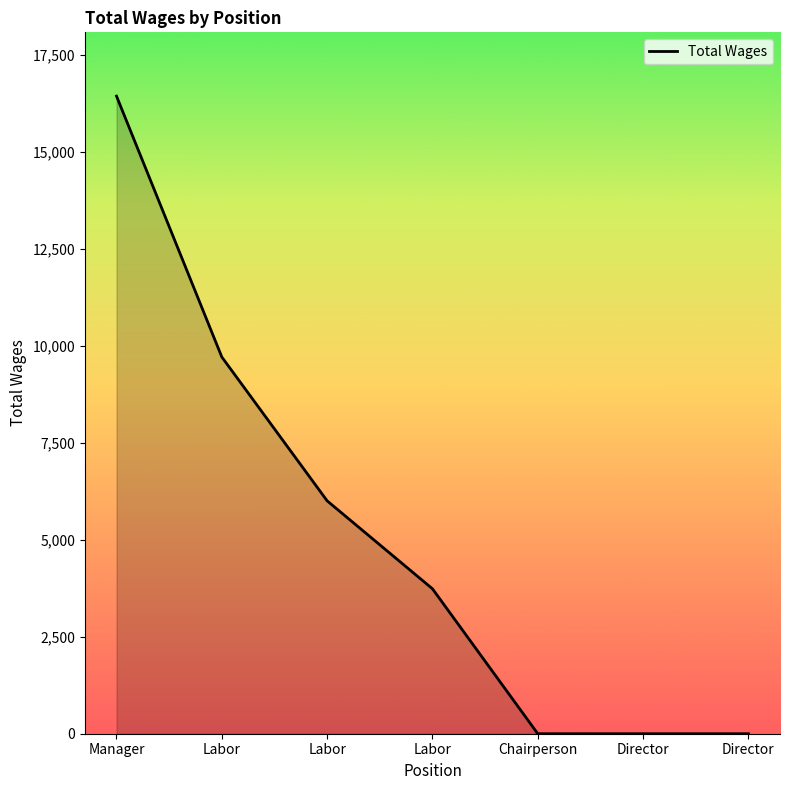

What is the label of the 2nd point from the left?

Labor